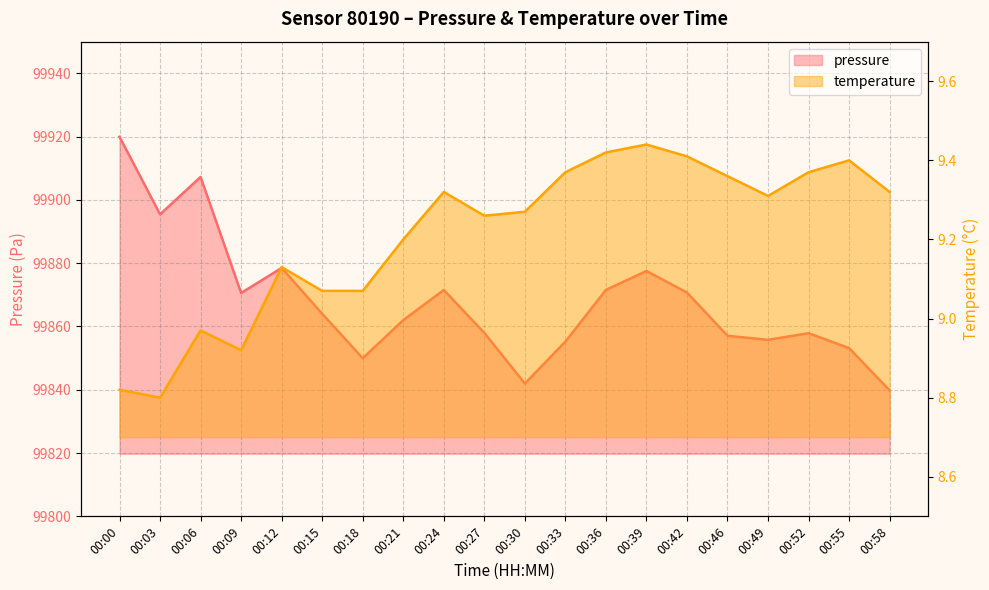

What is the total value across all series at 00:55?

99862.6